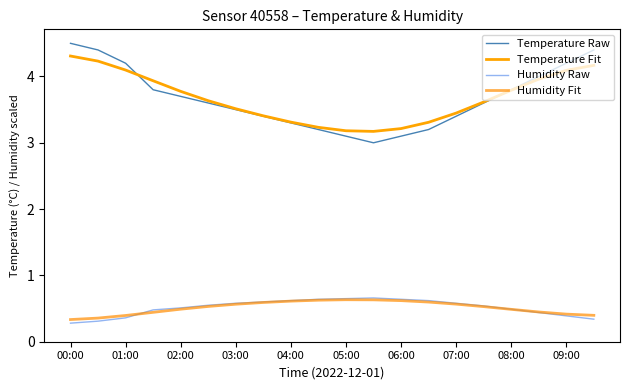

After their last crossing, which series has the higher values: Temperature Raw or Temperature Fit?

Temperature Raw